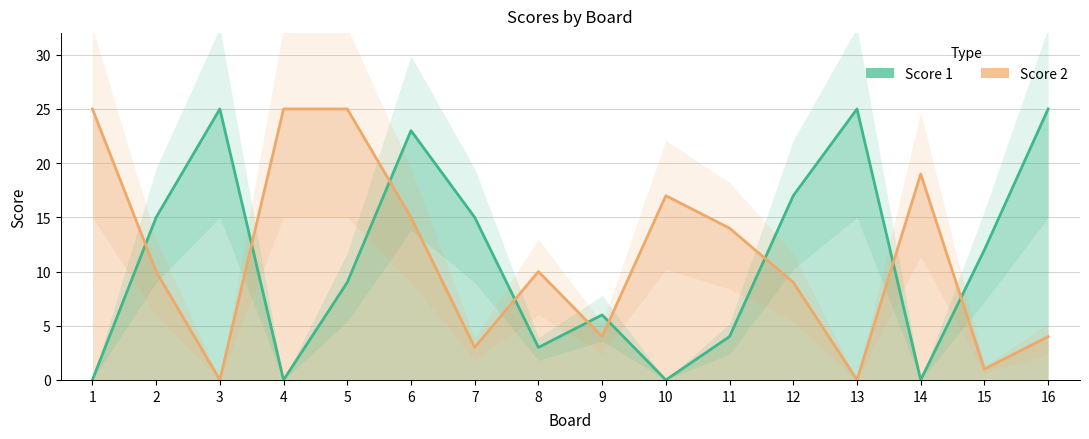

Between which two adjacent categories do Score 2 and Score 1 first intersect?

1 and 2